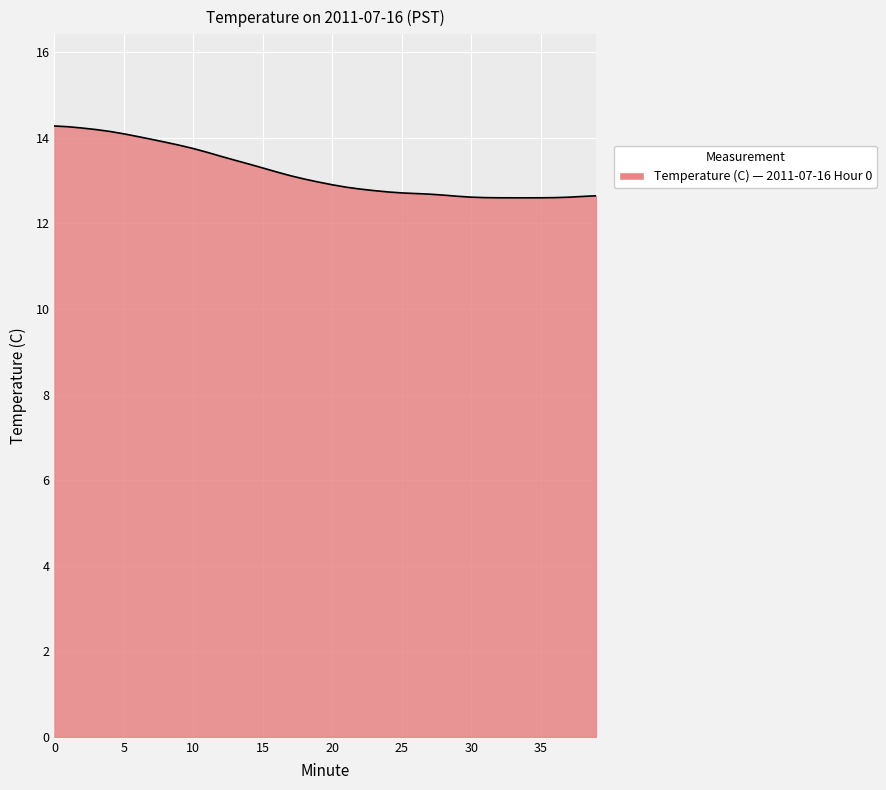

What is the sum of all values?

528.0